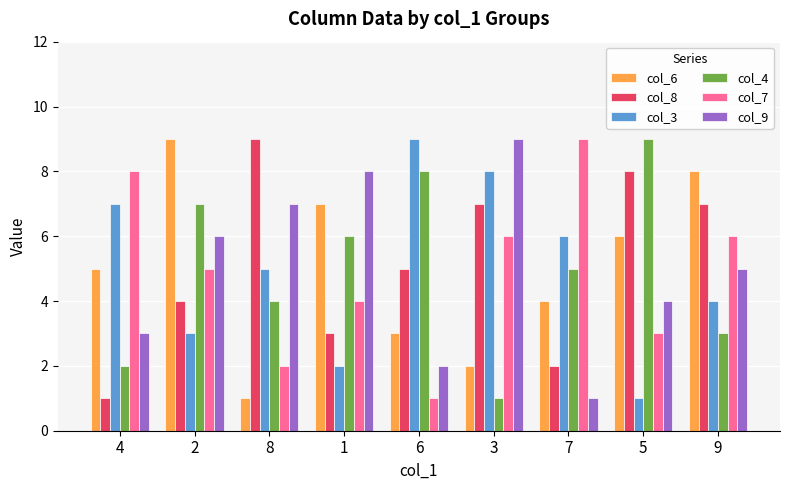

At 5, list the series in order from smallest to largest.

col_3, col_7, col_9, col_6, col_8, col_4